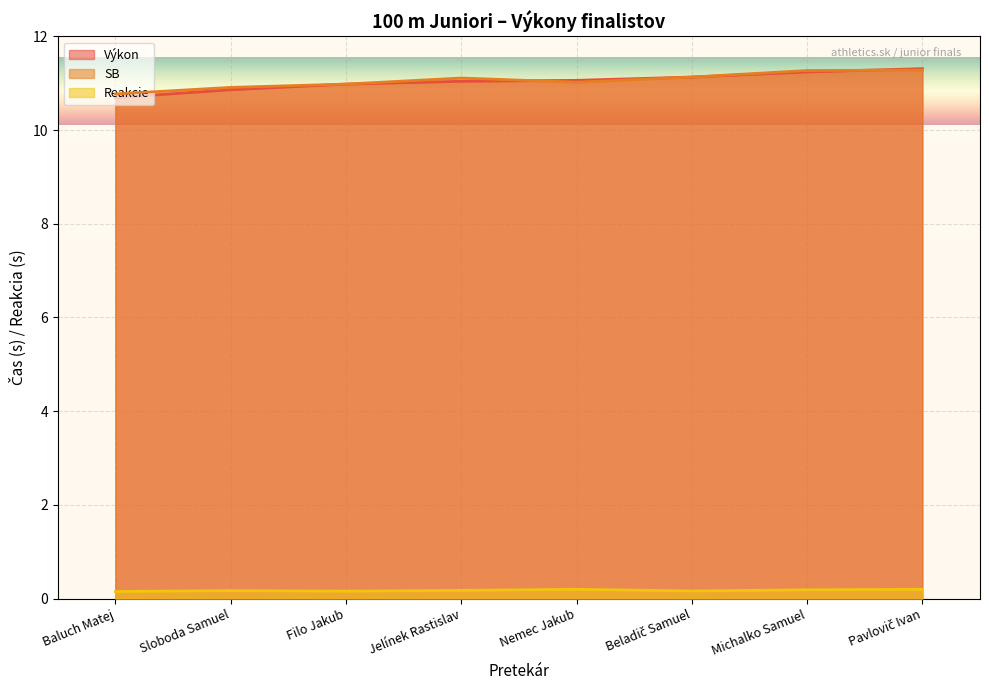

At which label is Reakcie closest to 0?

Baluch Matej